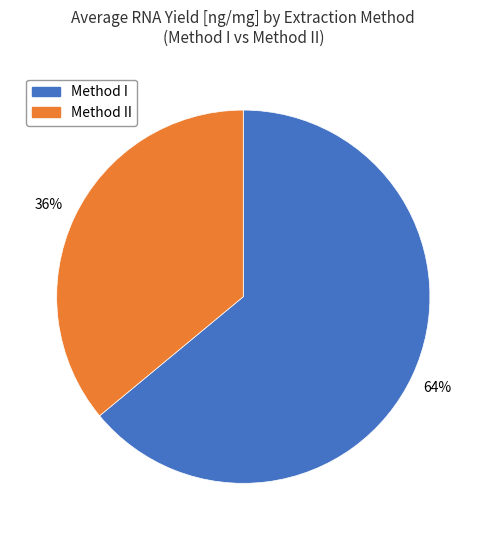

To the nearest percent, what is the difference between the largest and smallest slice percentages?

28%